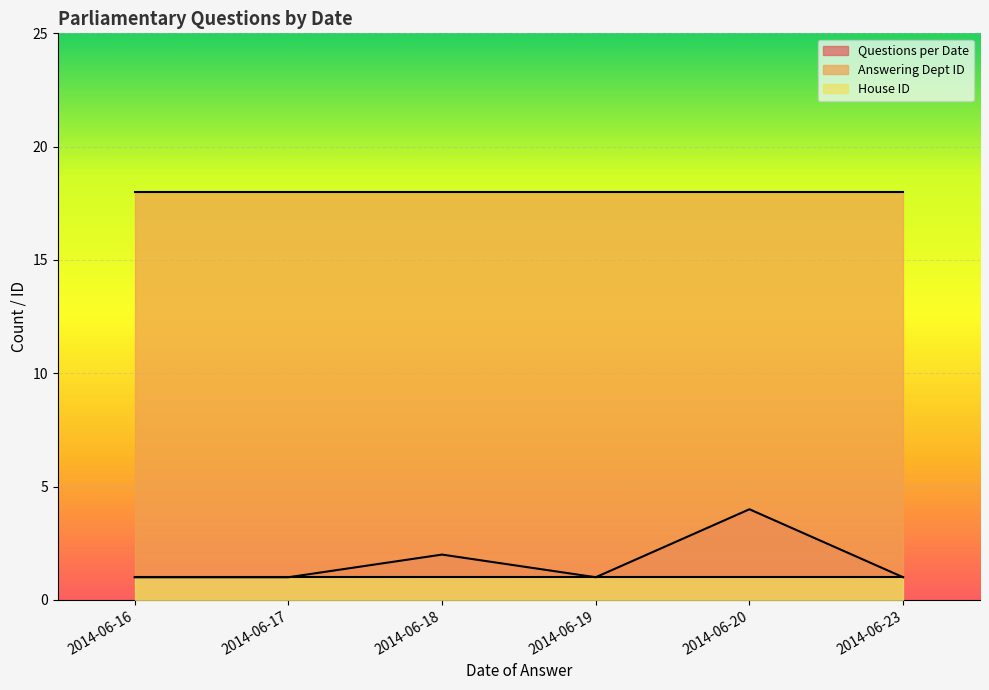

True or false: Questions per Date and House ID intersect in this chart.

False